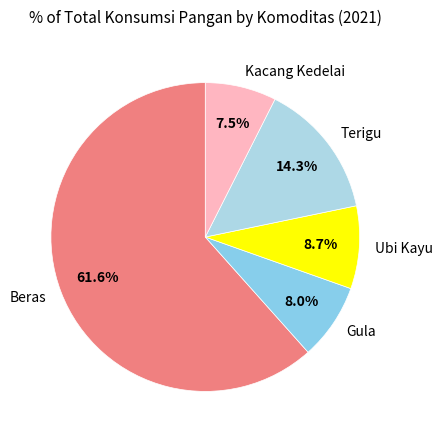

Which slice is the largest?

Beras